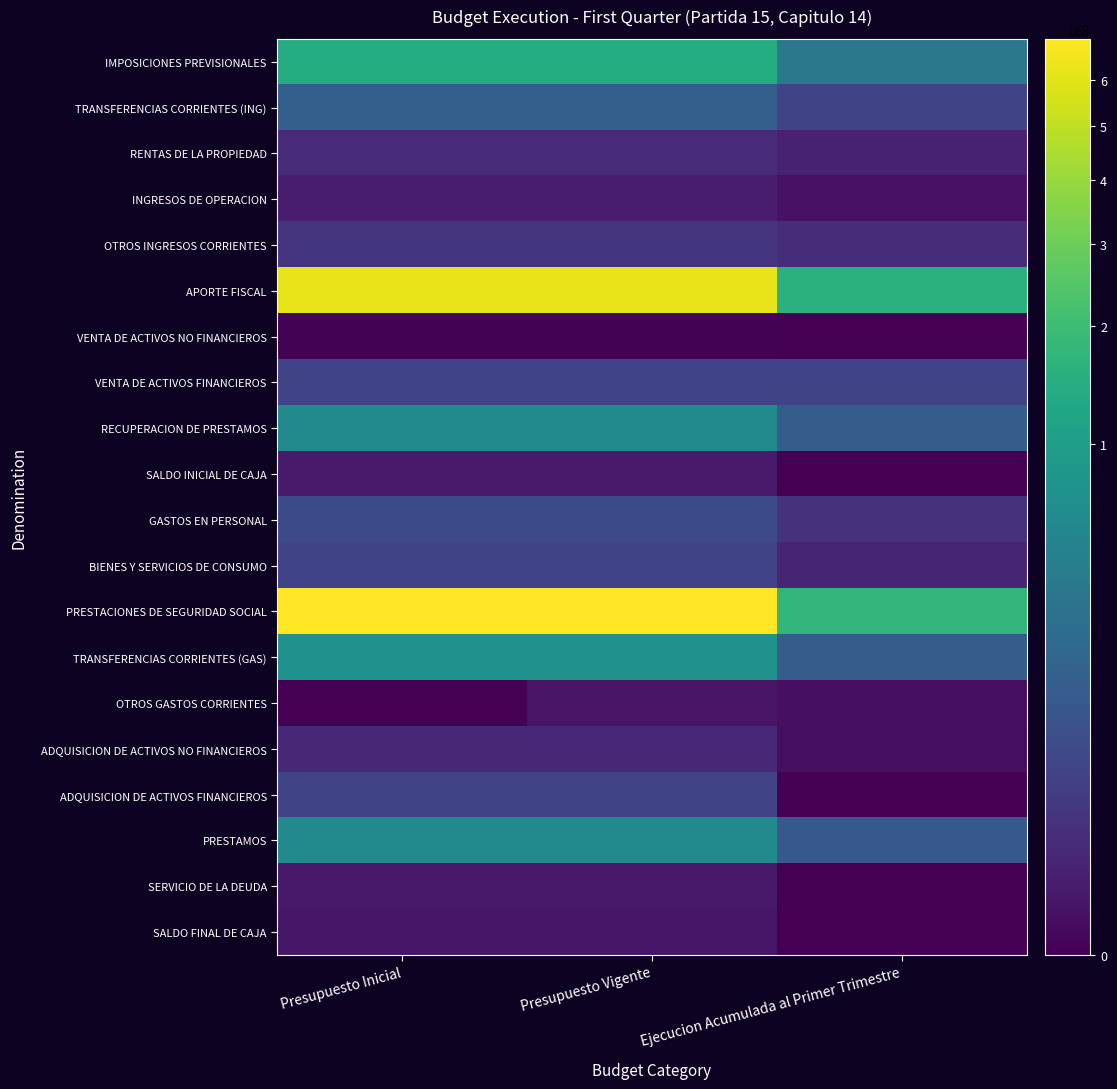

Between Presupuesto Inicial and Presupuesto Vigente, which is larger?

Presupuesto Inicial